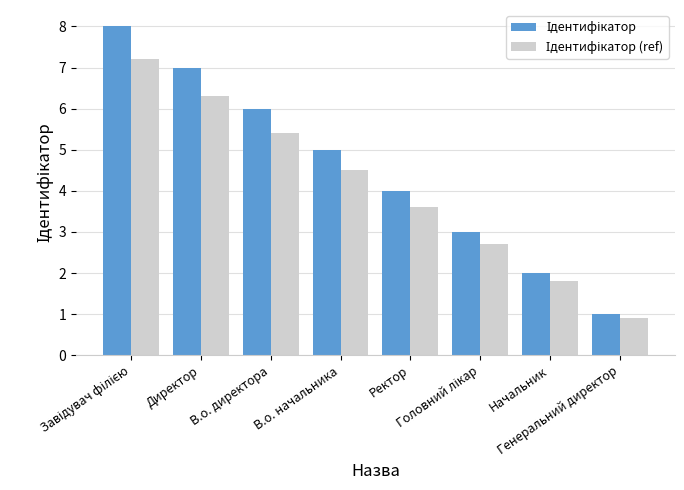

What is the minimum value shown in the chart?

0.9